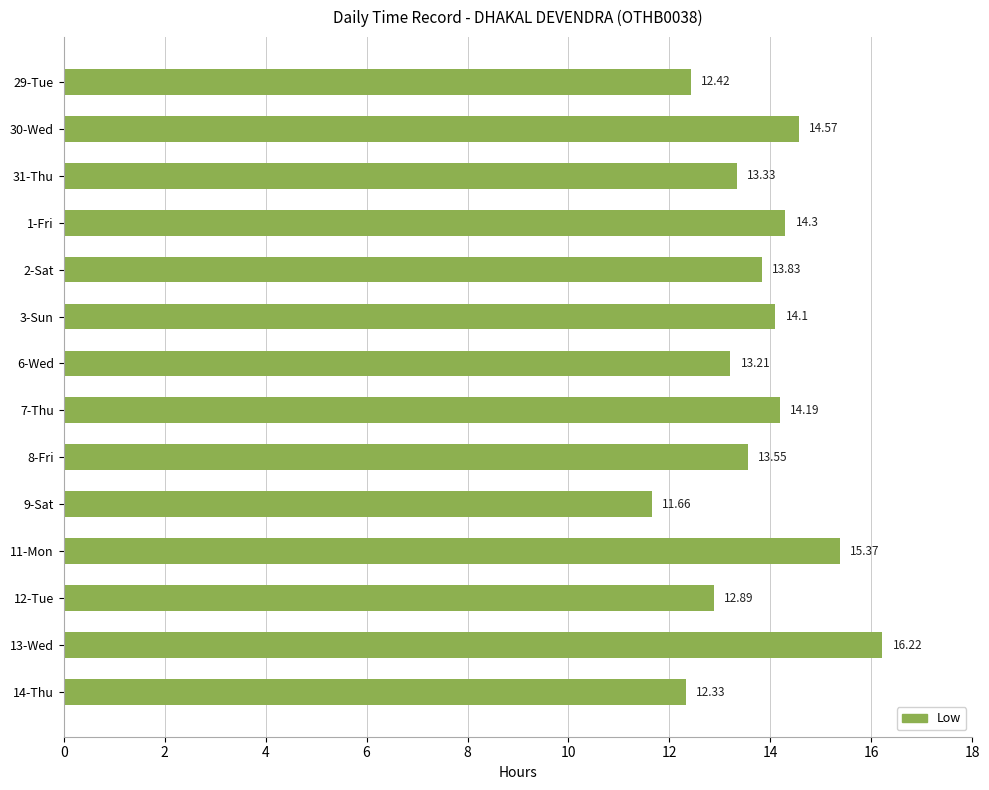

Between 29-Tue and 8-Fri, which is larger?

8-Fri